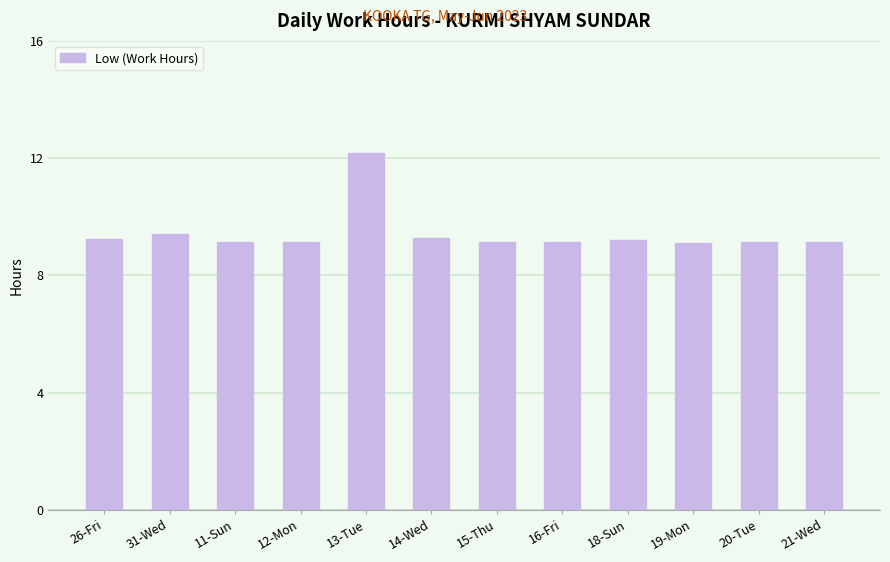

What is the ratio of the value at 26-Fri to the value at 14-Wed?

1.0